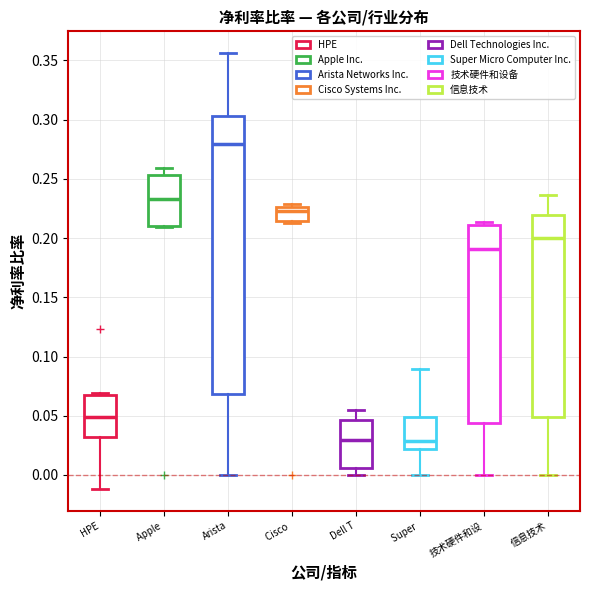

Which box is the tallest, from its lower edge to its upper edge?

Arista